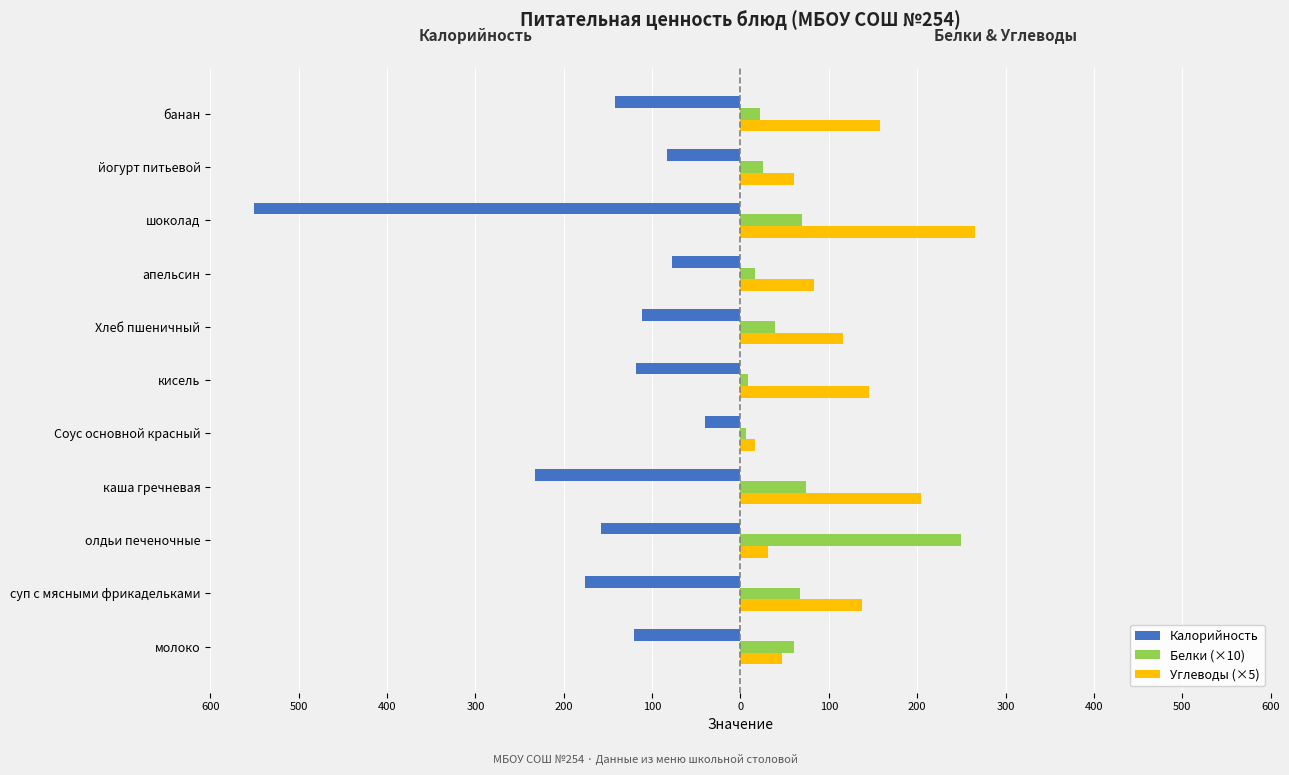

What are all the series names shown in the legend?

Калорийность, Белки (×10), Углеводы (×5)